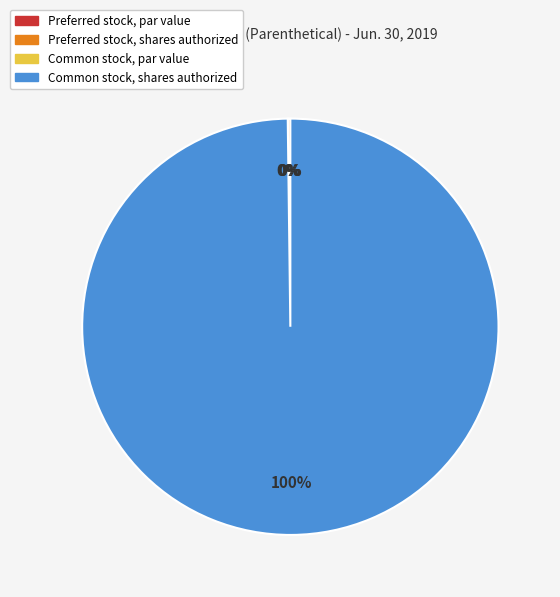

What is the largest slice in the pie chart?

Common stock, shares authorized